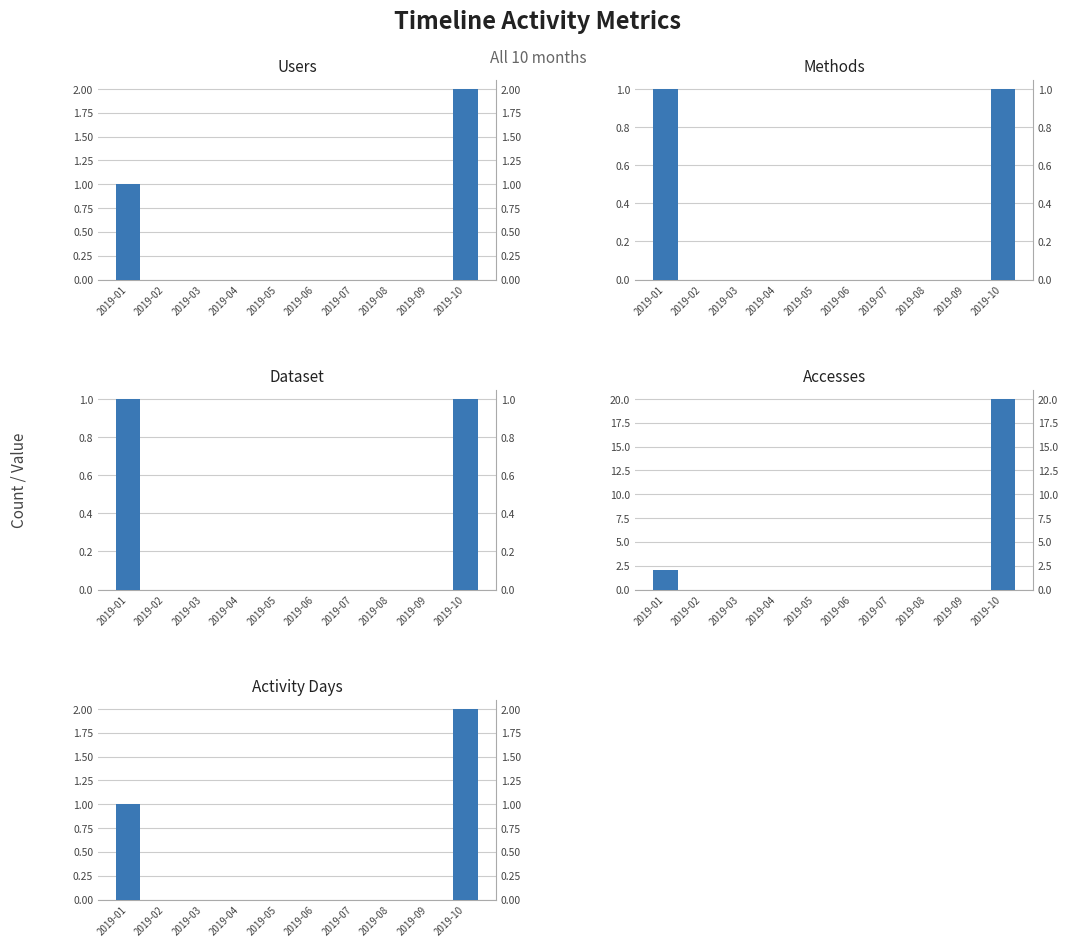

The Dataset series shows 0 at 2019-08. True or false?

True